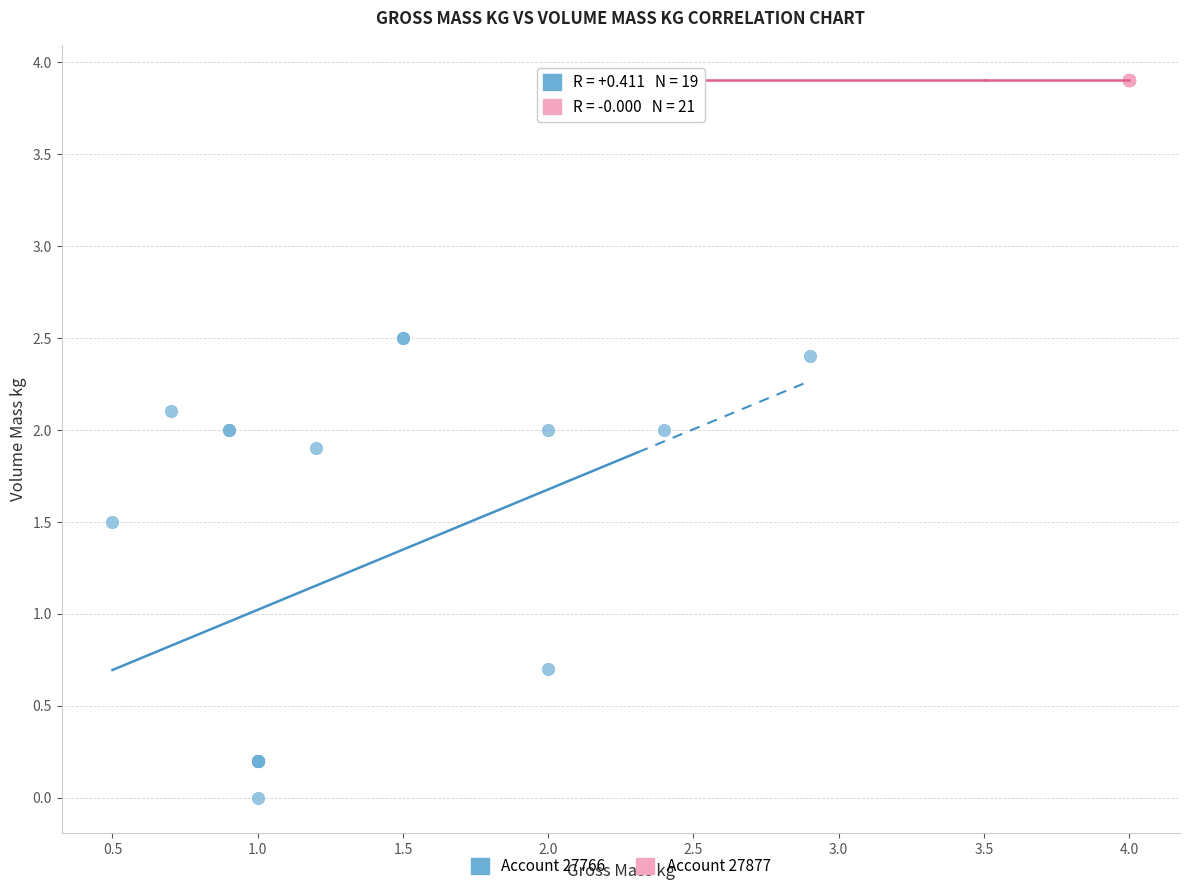

Which series reaches the maximum Y coordinate?

Account 27877